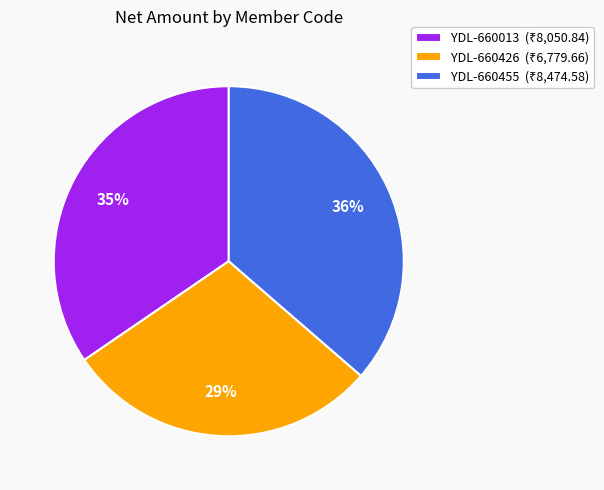

The YDL-660013 slice represents 35% of the pie. True or false?

True